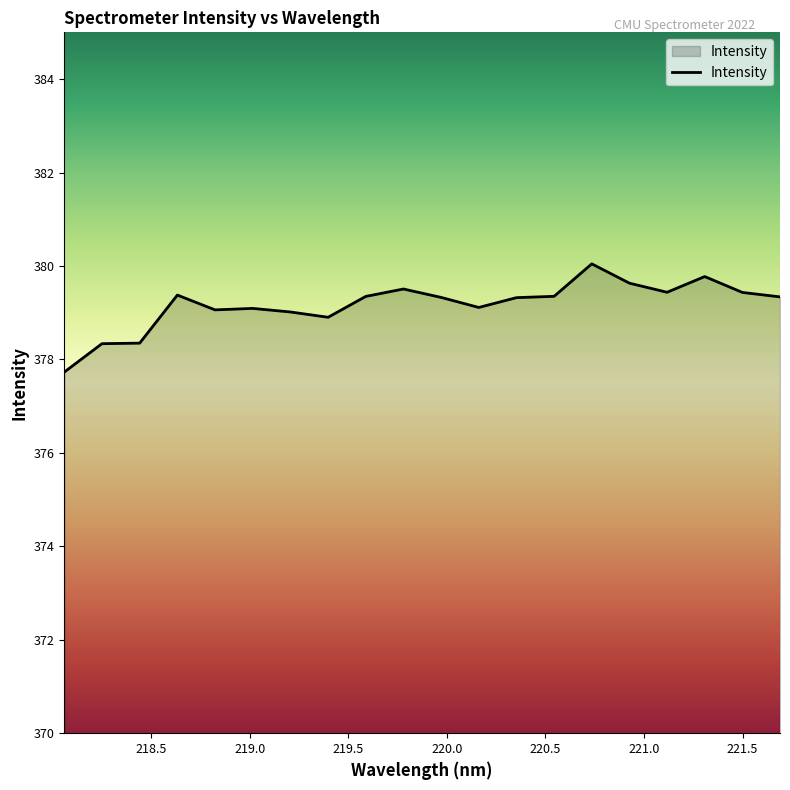

What is the smallest value displayed?

377.7